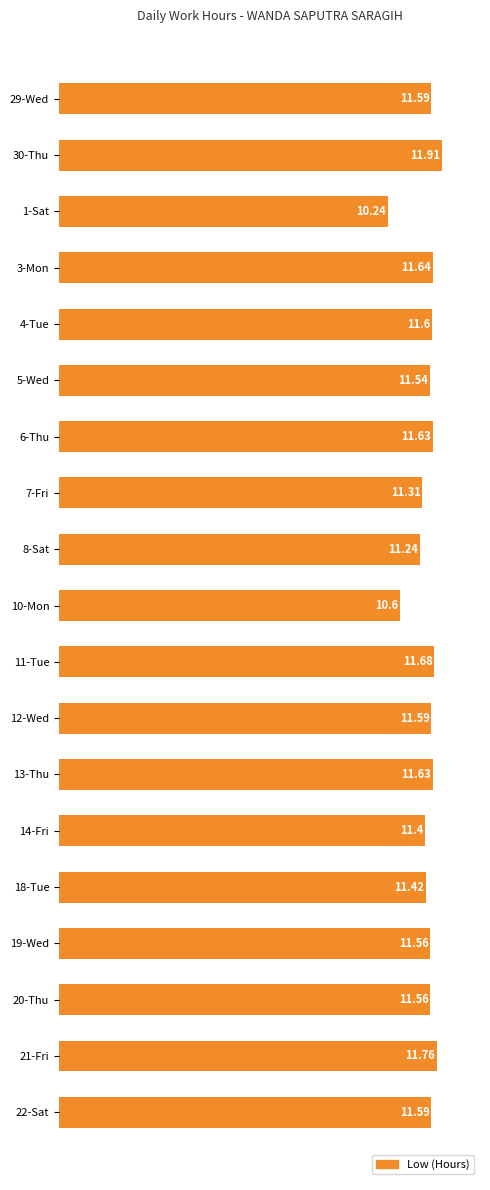

How many data points are above 11?

17